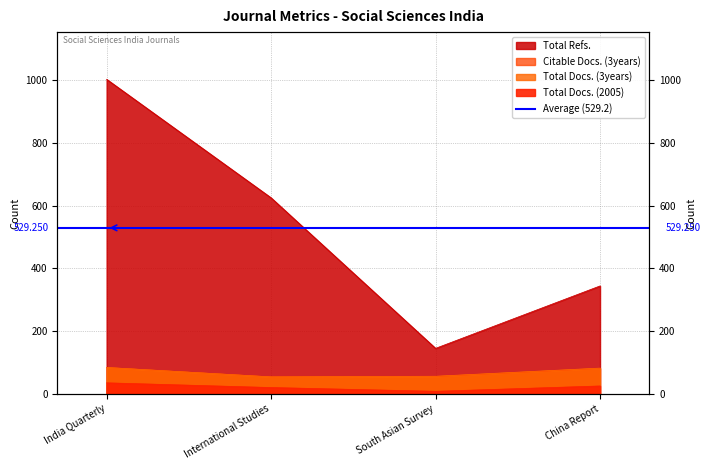

How many lines are shown in the chart?

4